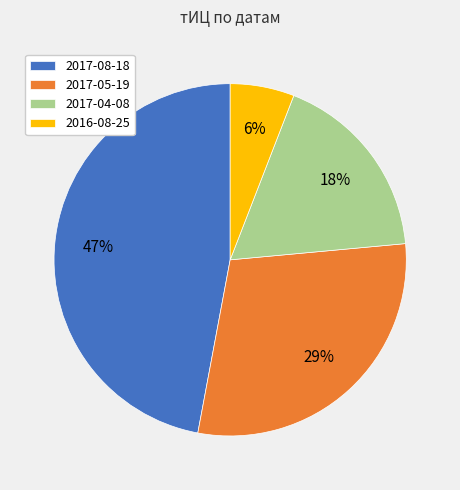

To the nearest percent, what portion does 2017-04-08 represent?

18%